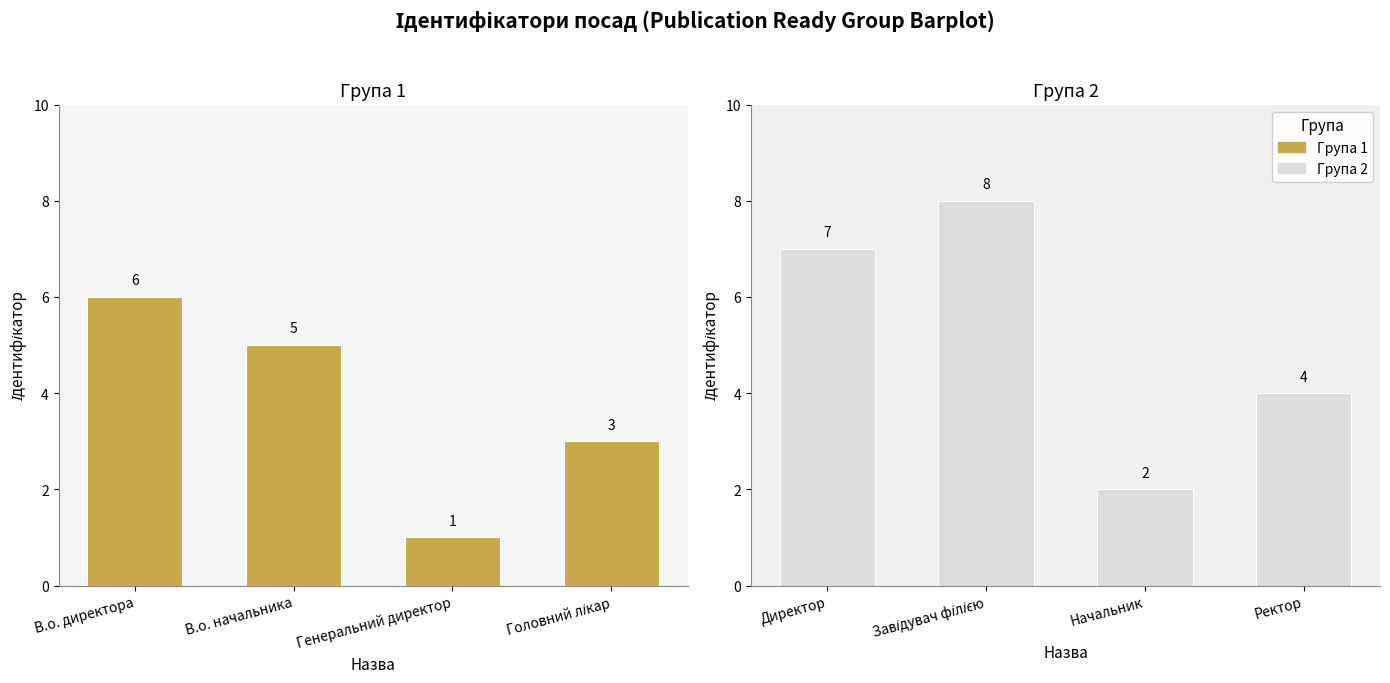

Which category has the lowest value in the Група 1 series?

Генеральний директор